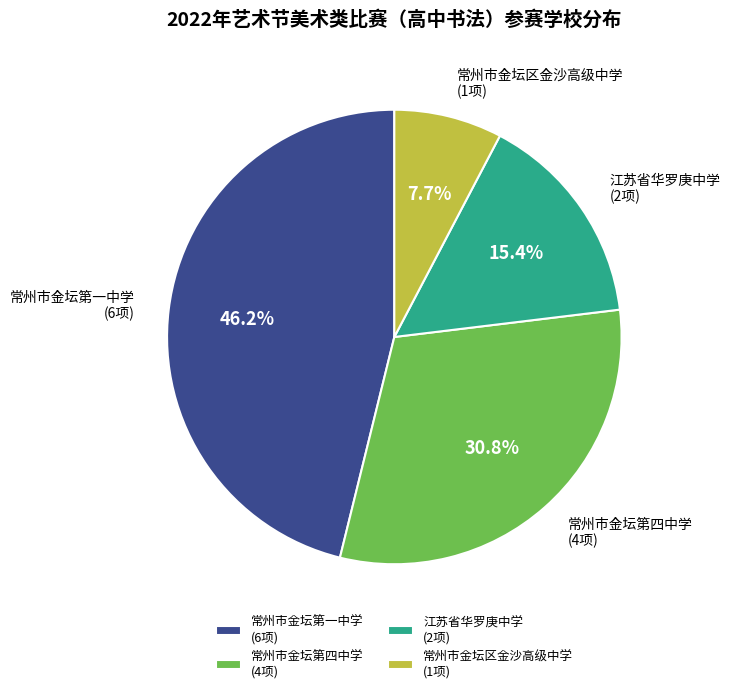

Count the number of slices in the pie.

4